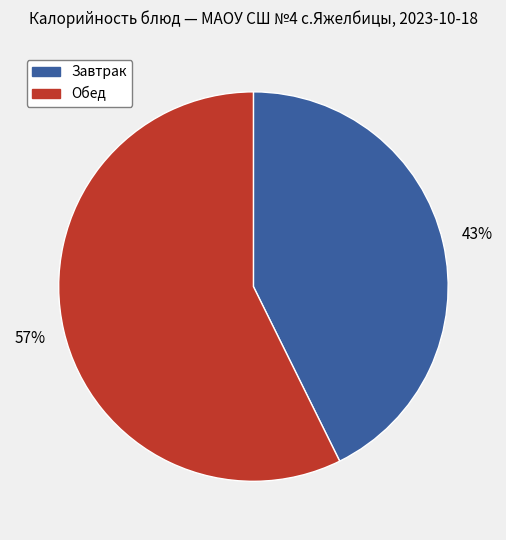

To the nearest percent, what is the average slice percentage?

50%